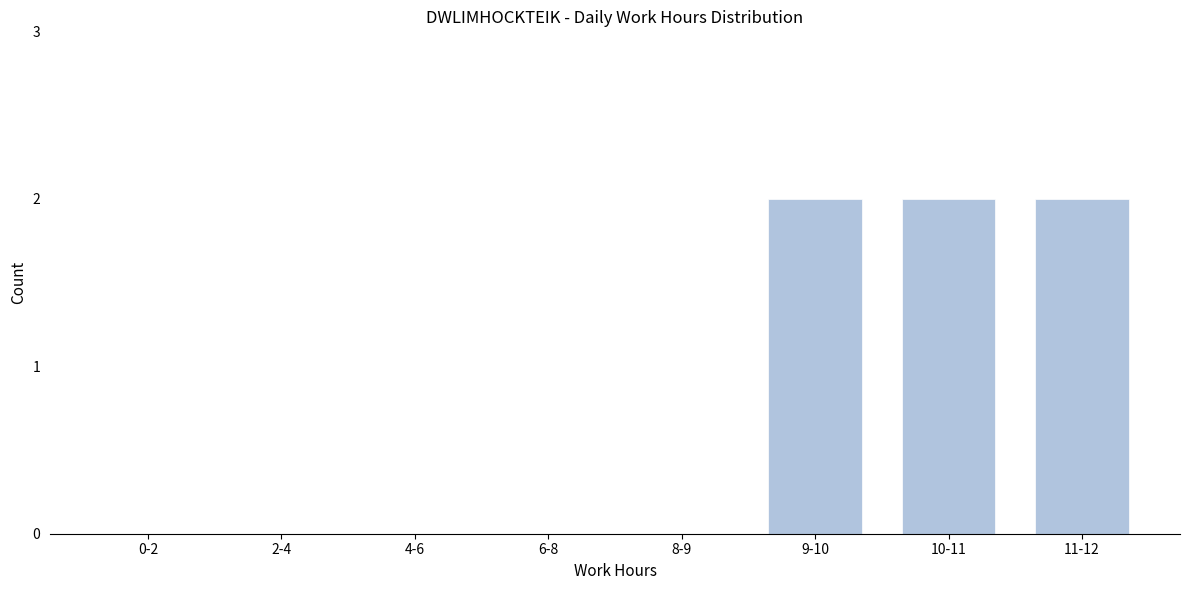

Reading left to right, what are all the values shown in this chart?

0-2=0	2-4=0	4-6=0	6-8=0	8-9=0	9-10=2	10-11=2	11-12=2